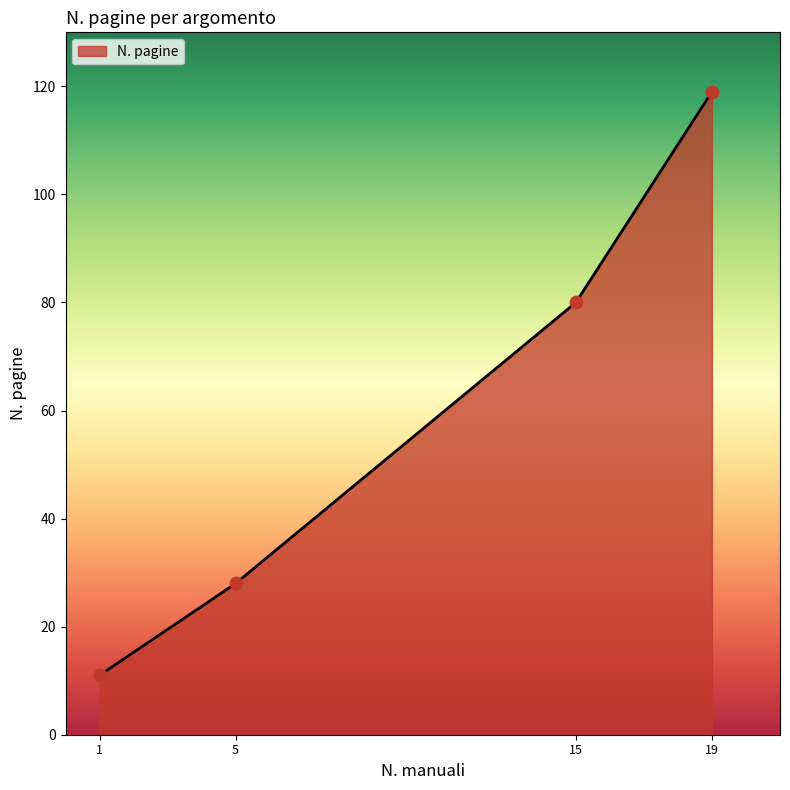

What is the ratio of the value at 19 to the value at 15?

1.5